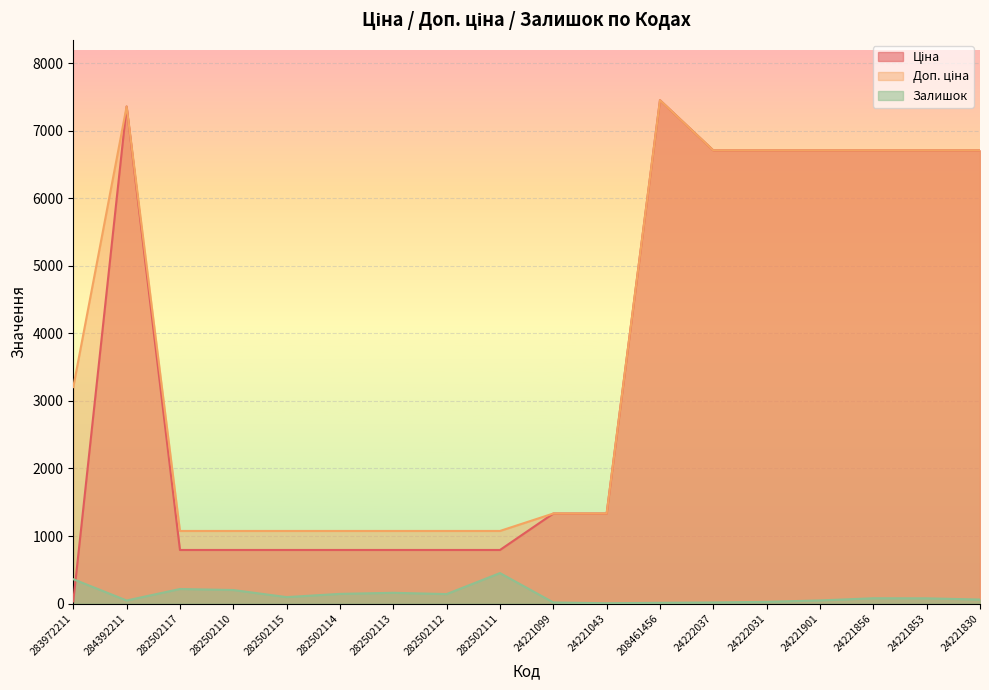

Which category has the lowest value across all series?

24221043